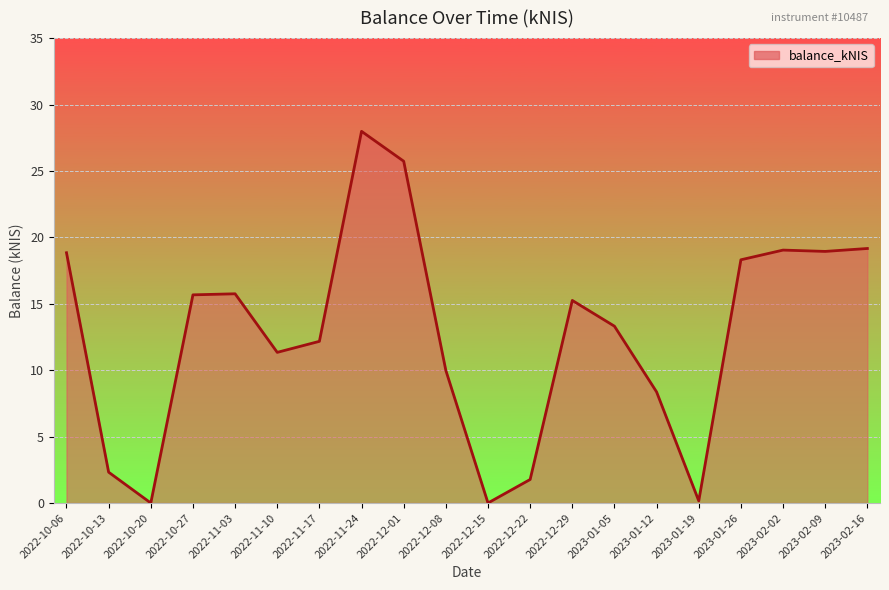

What position from the left is 2022-10-13?

2